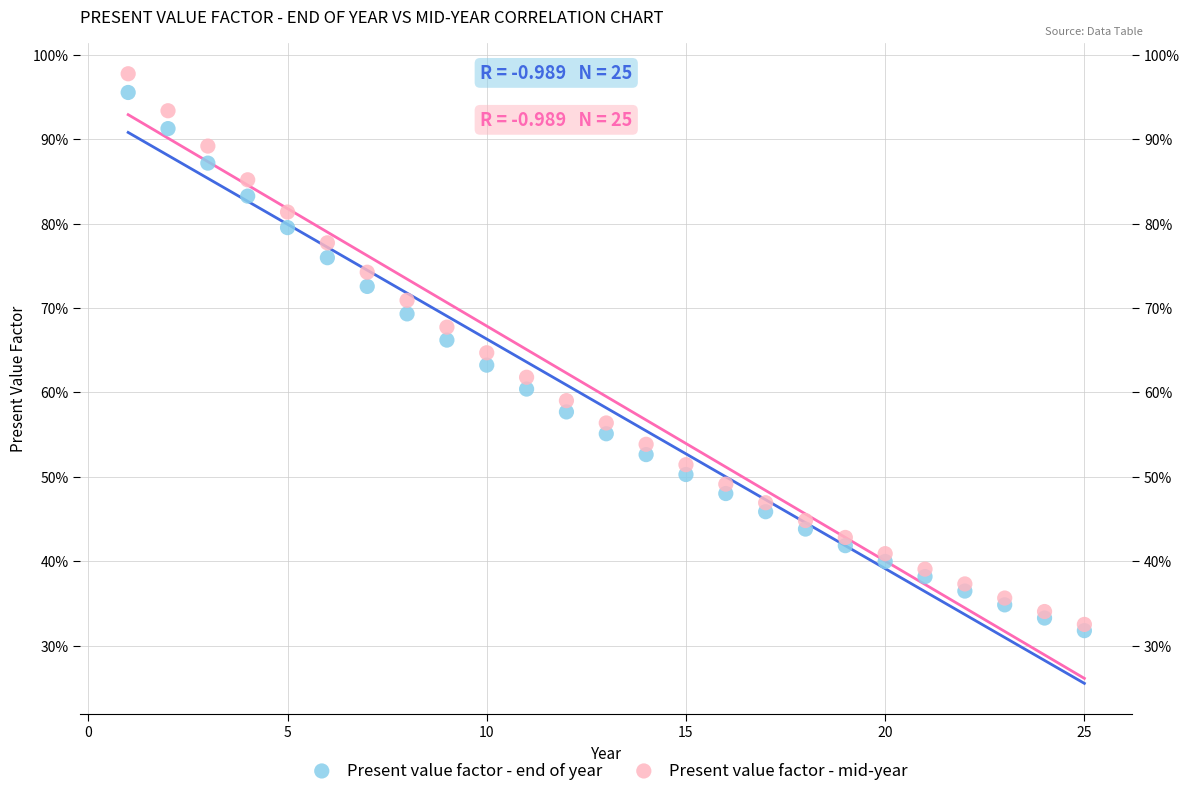

Which series contains the lowest Y value?

Present value factor - end of year